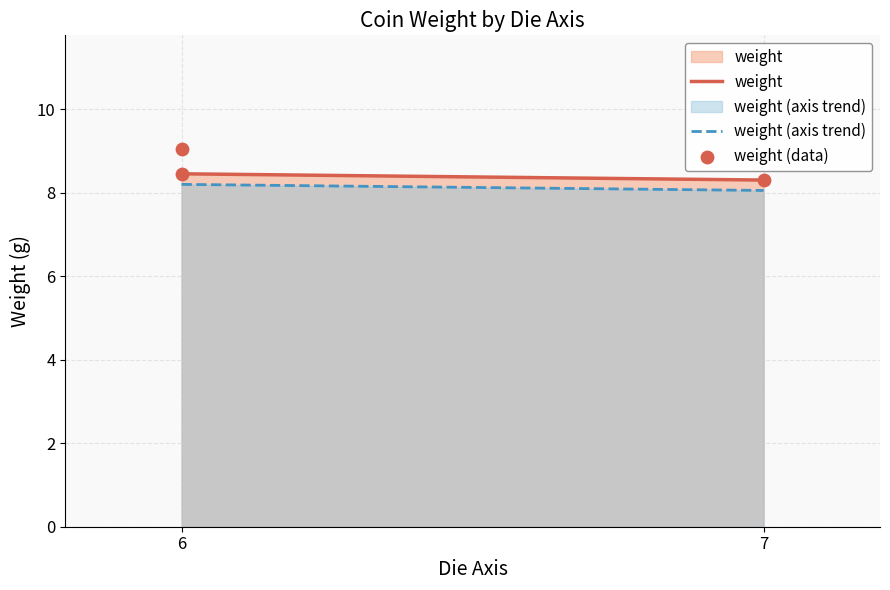

Approximately how many times larger is the value at 6 compared to 6?

1.1